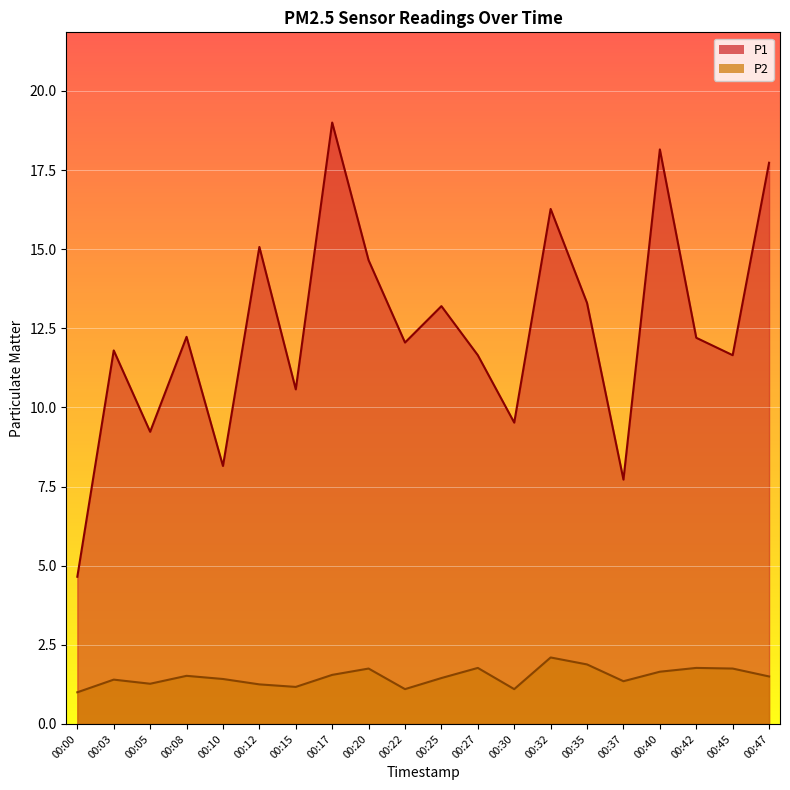

Does the chart display data point markers on the line(s)?

No